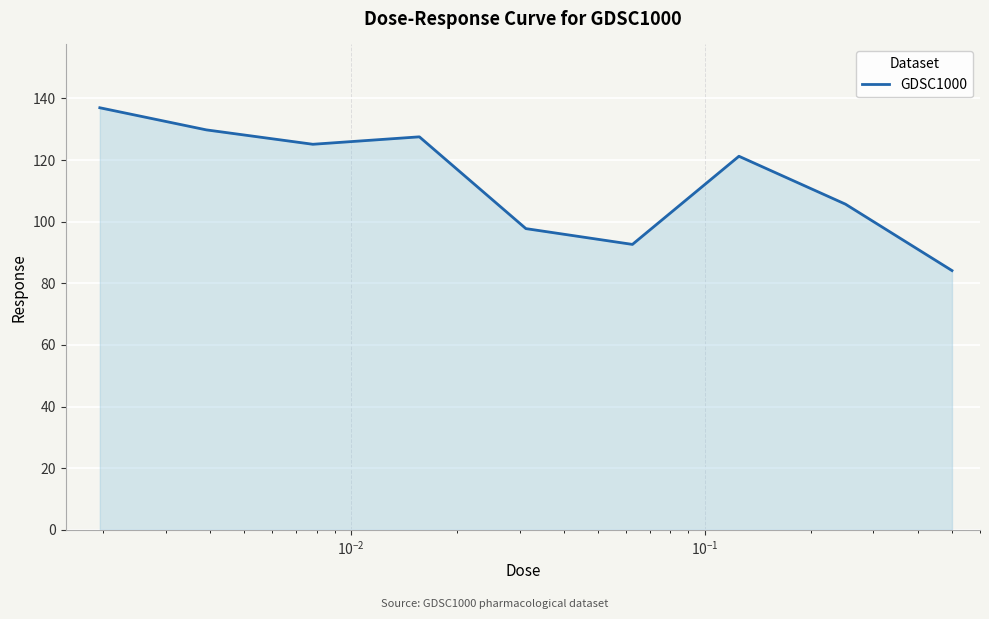

How many interior local peaks (higher than both neighbors) does the data have?

2